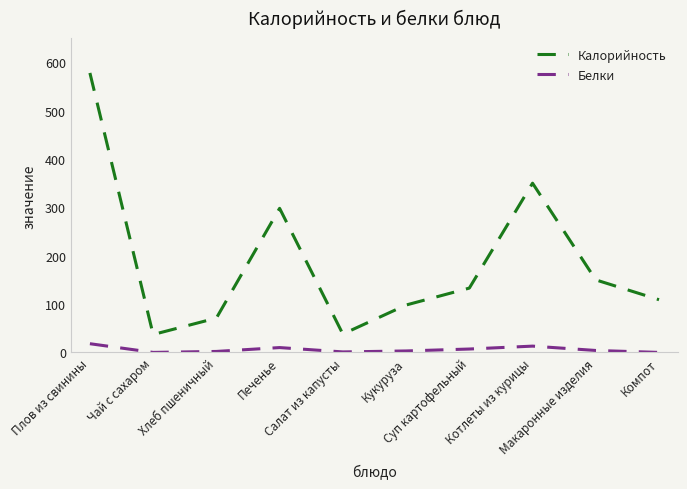

What is the difference between the maximum and minimum values in the Калорийность series?

541